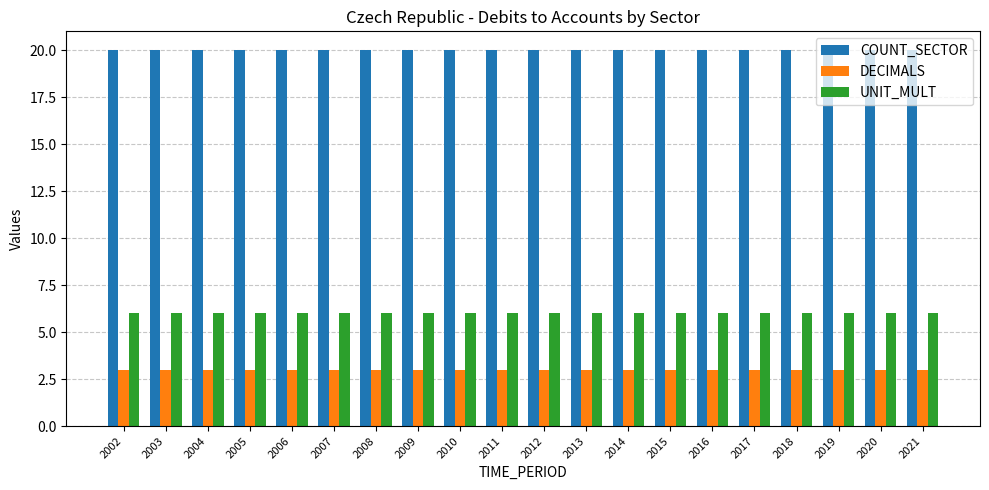

Is the value of DECIMALS at 2006 greater than the value of COUNT_SECTOR at 2002?

No